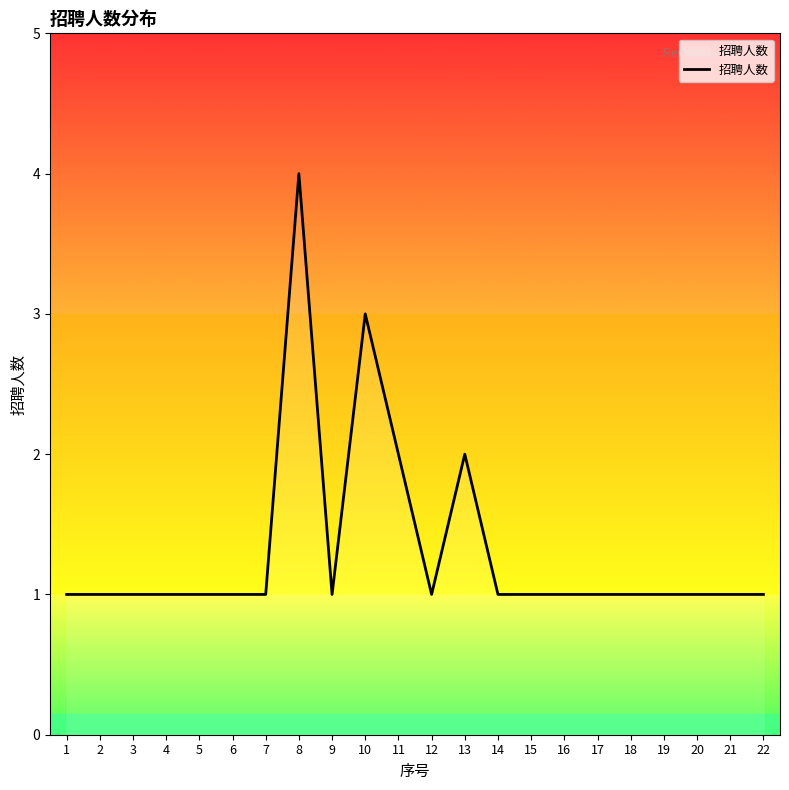

The chart shows a value of 1 at 1. True or false?

True